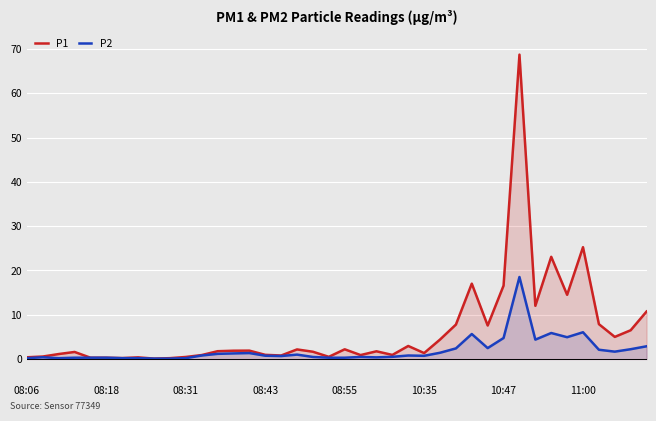

What is the difference between the second highest and second lowest values in the P2 series?

6.0